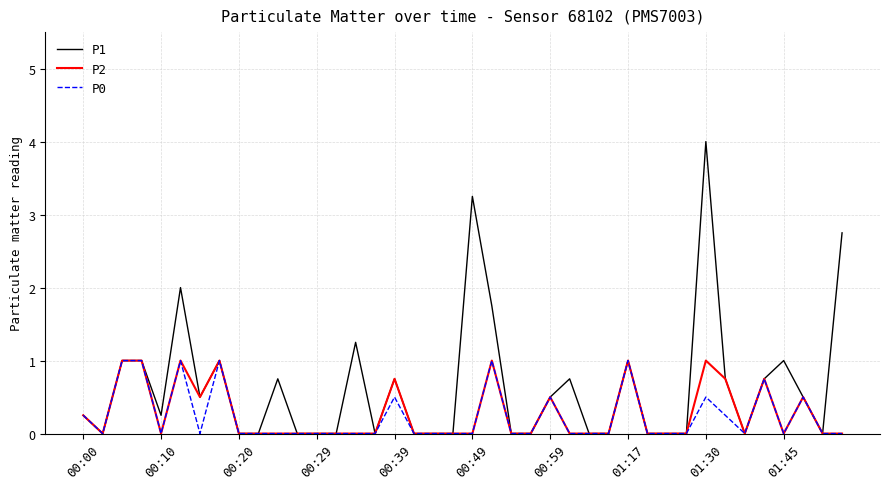

Is this an area chart (filled region under the line)?

No